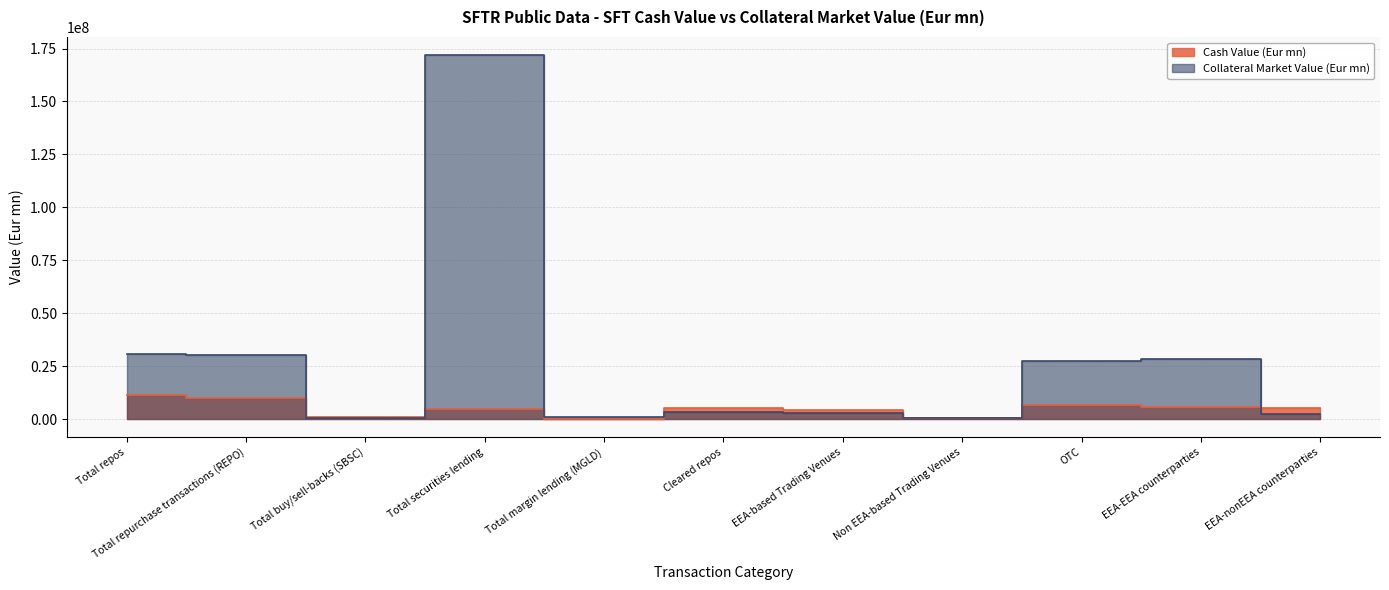

What position from the left is Total repos?

1